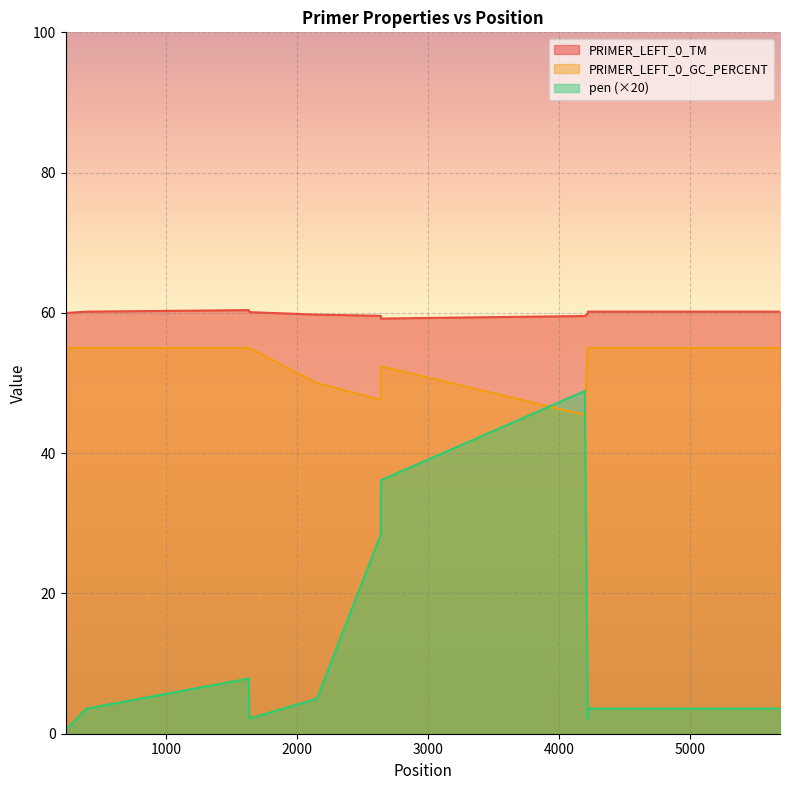

What is the difference between the maximum and minimum values in the pen series?

48.4